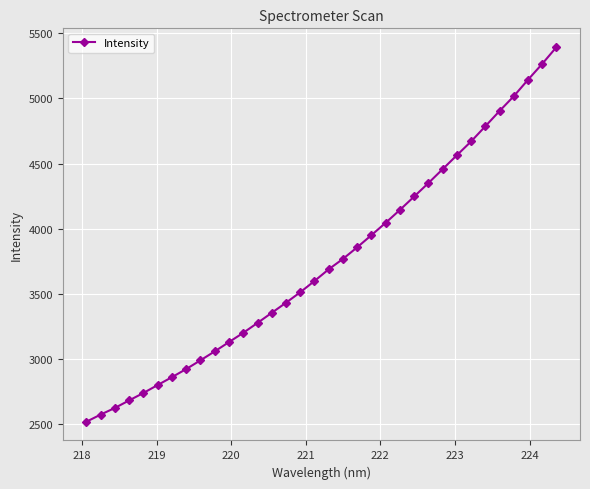

What is the sum of all values?

127554.7